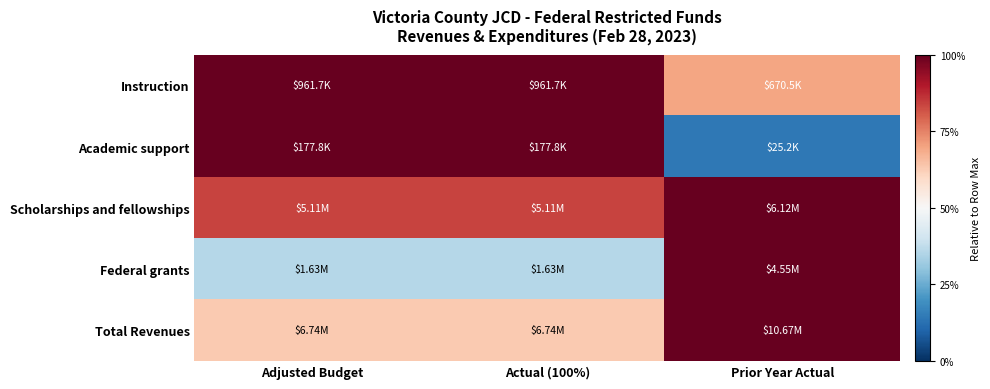

How many distinct data groups are displayed?

5